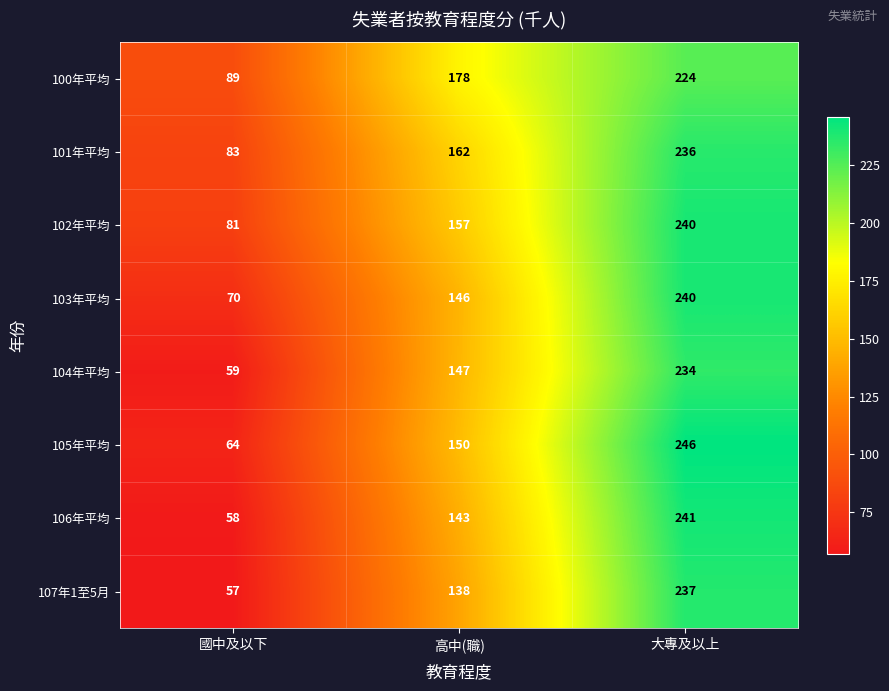

True or false: 105年平均 has a value of 414 at 大專及以上.

False